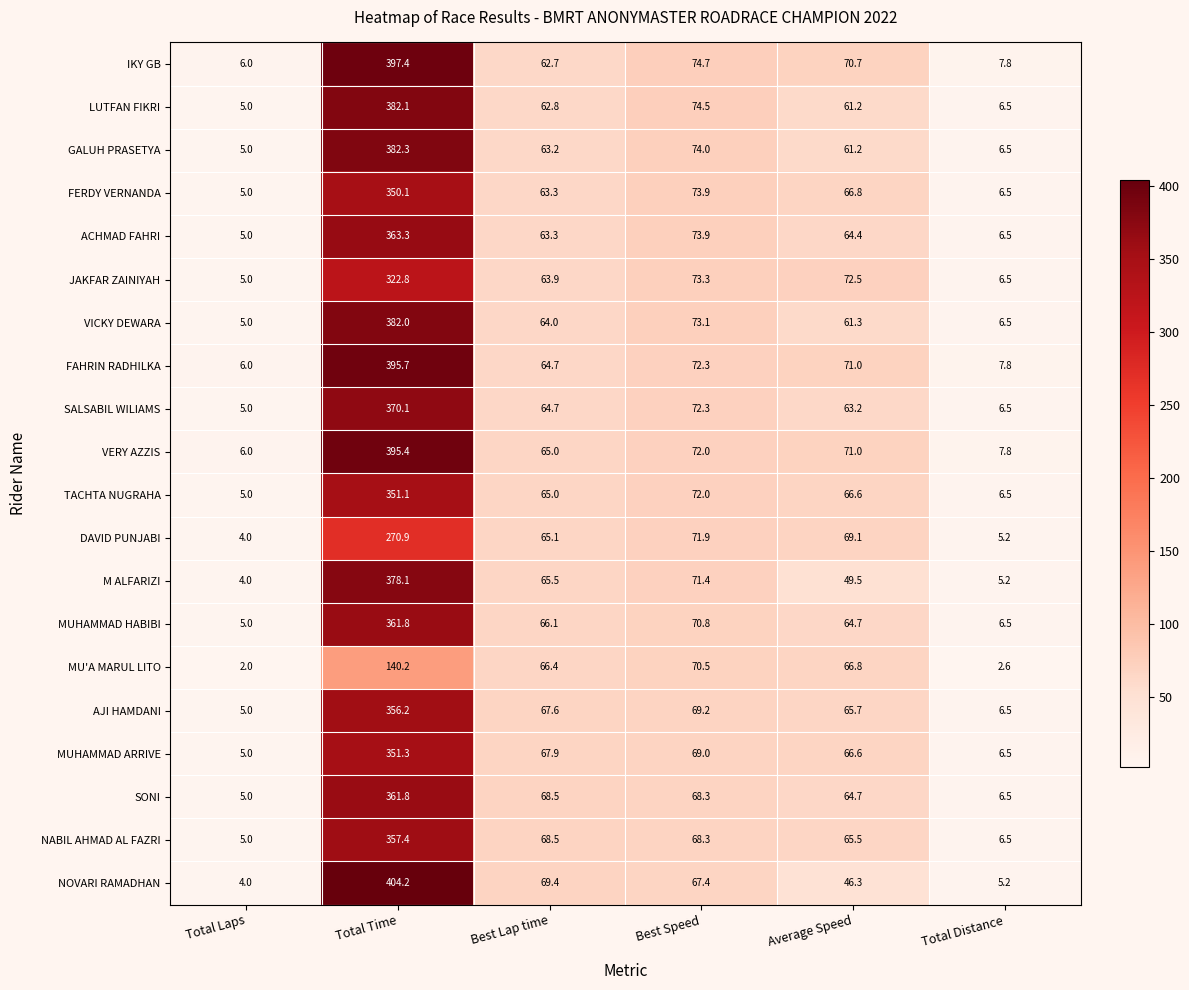

At how many categories does at least one series exceed 278?

1